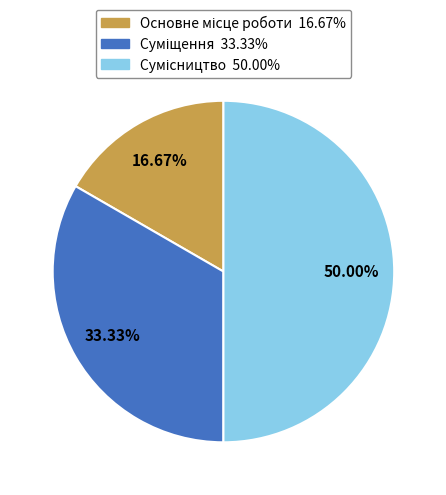

Is there a majority slice in this chart?

No